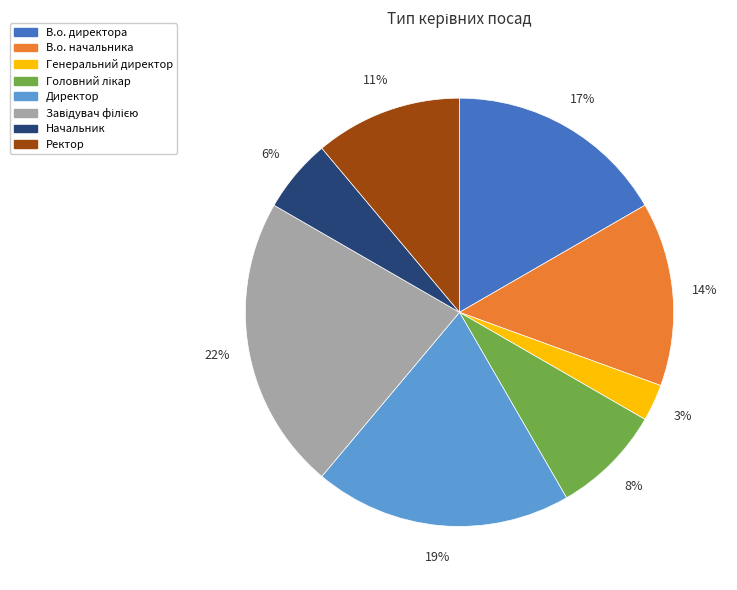

To the nearest percent, what is the combined percentage of В.о. начальника and Генеральний директор?

17%